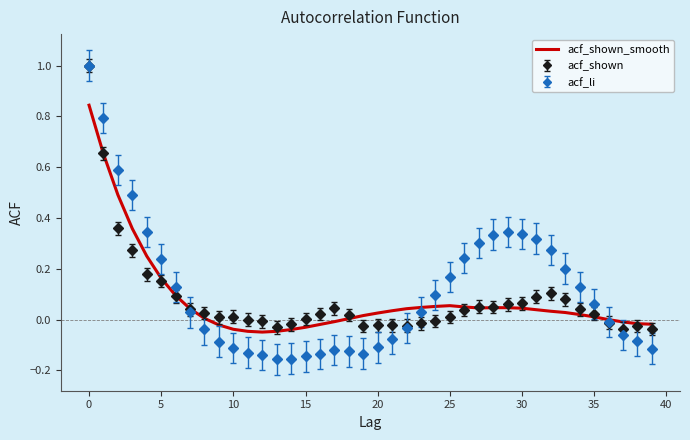

What is the greatest value displayed?

1.0